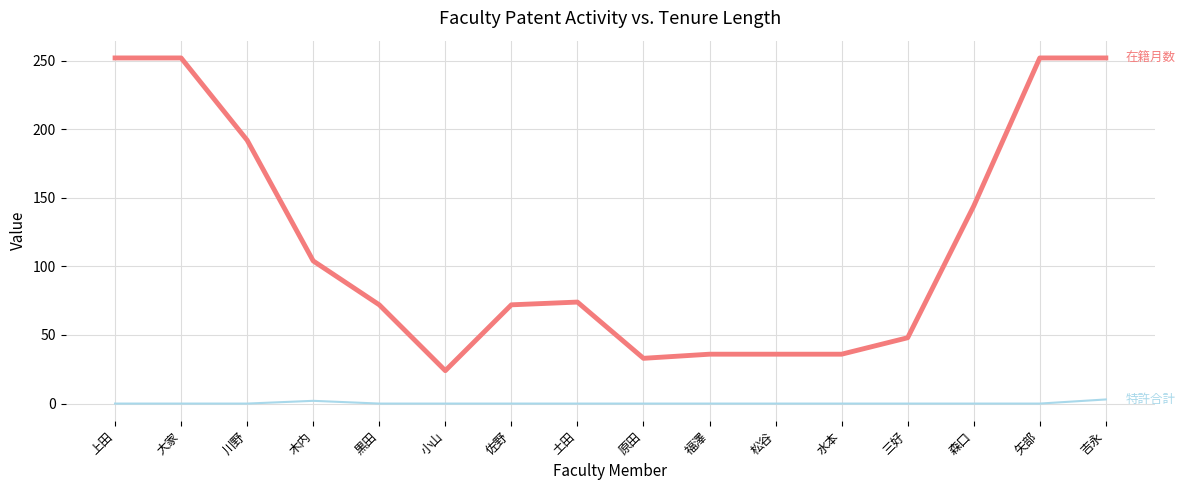

What position from the right is 松谷?

6